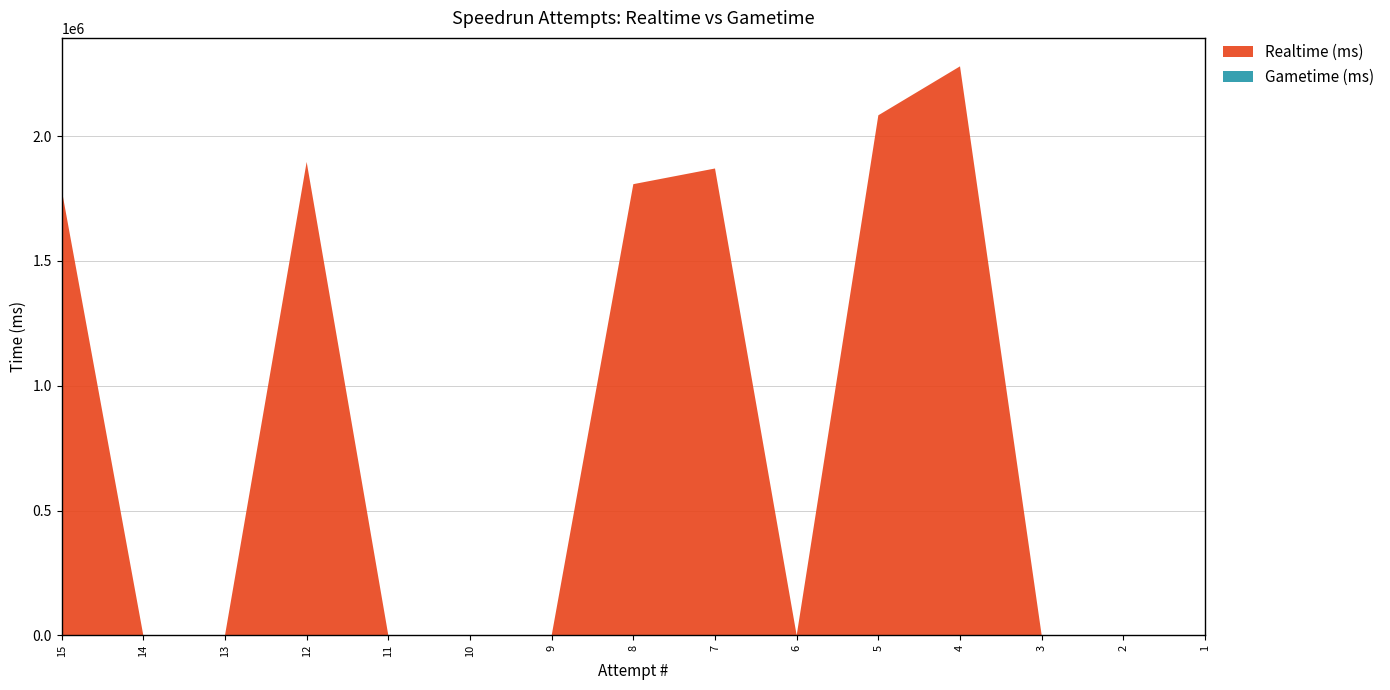

Reading left to right, extract all data points from this chart.

Realtime (ms): 15=1786096	14=0	13=0	12=1896486	11=0	10=0	9=0	8=1807455	7=1870244	6=0	5=2083320	4=2279447	3=0	2=0	1=0
Gametime (ms): 15=0	14=0	13=0	12=0	11=0	10=0	9=0	8=0	7=0	6=0	5=0	4=0	3=0	2=0	1=0